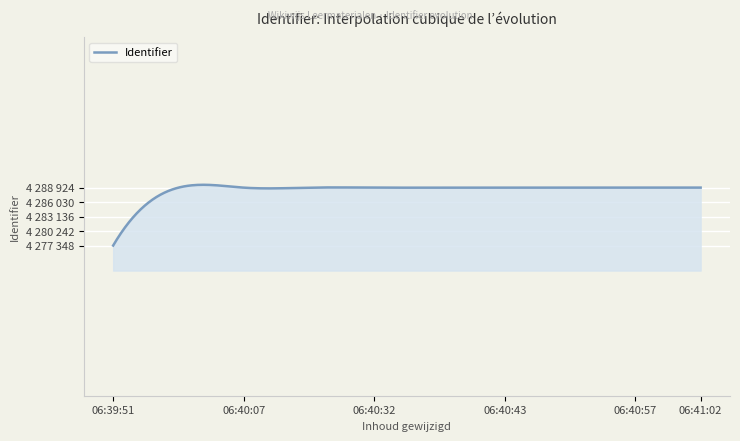

Is this an area chart (filled region under the line)?

Yes